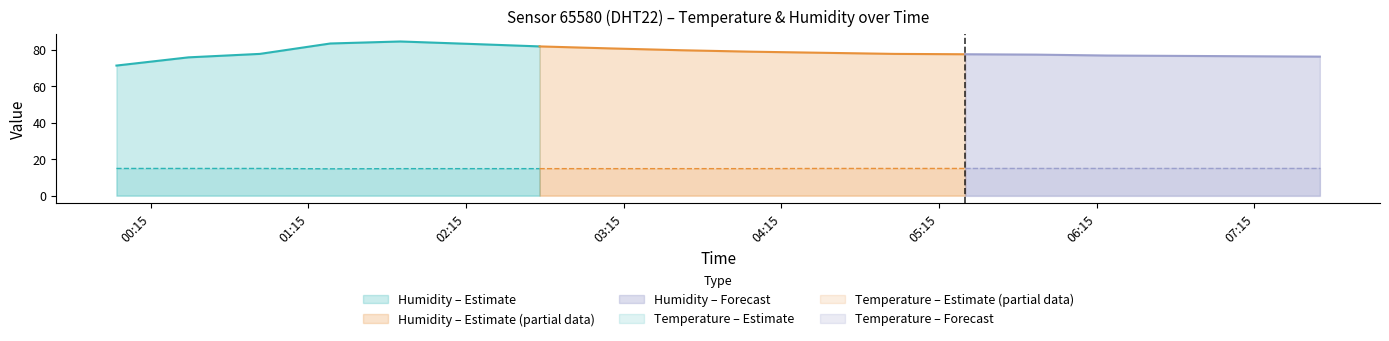

The temperature series shows 14.9 at 10. True or false?

True